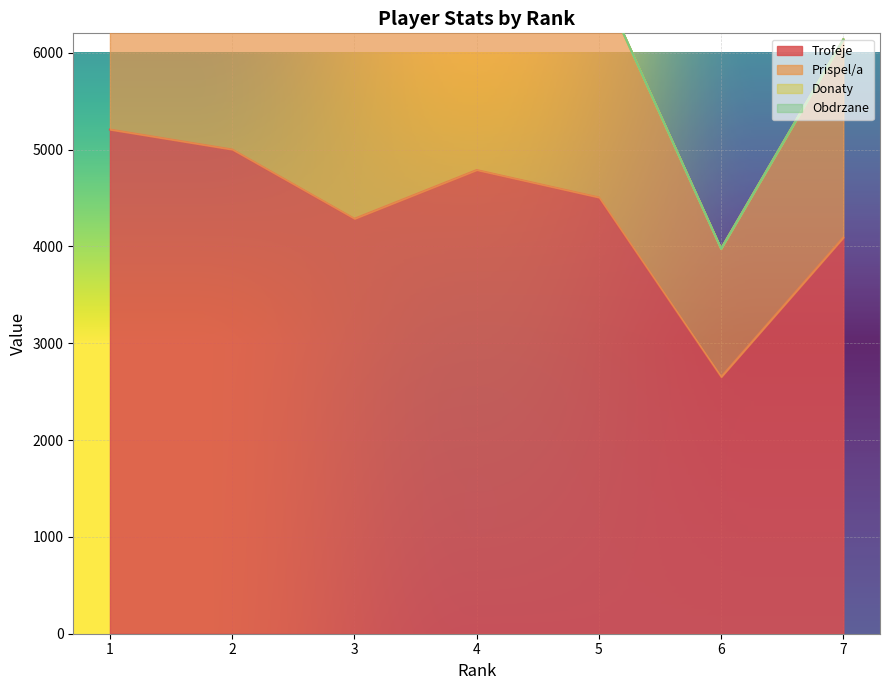

True or false: Trofeje and Prispel/a intersect in this chart.

False